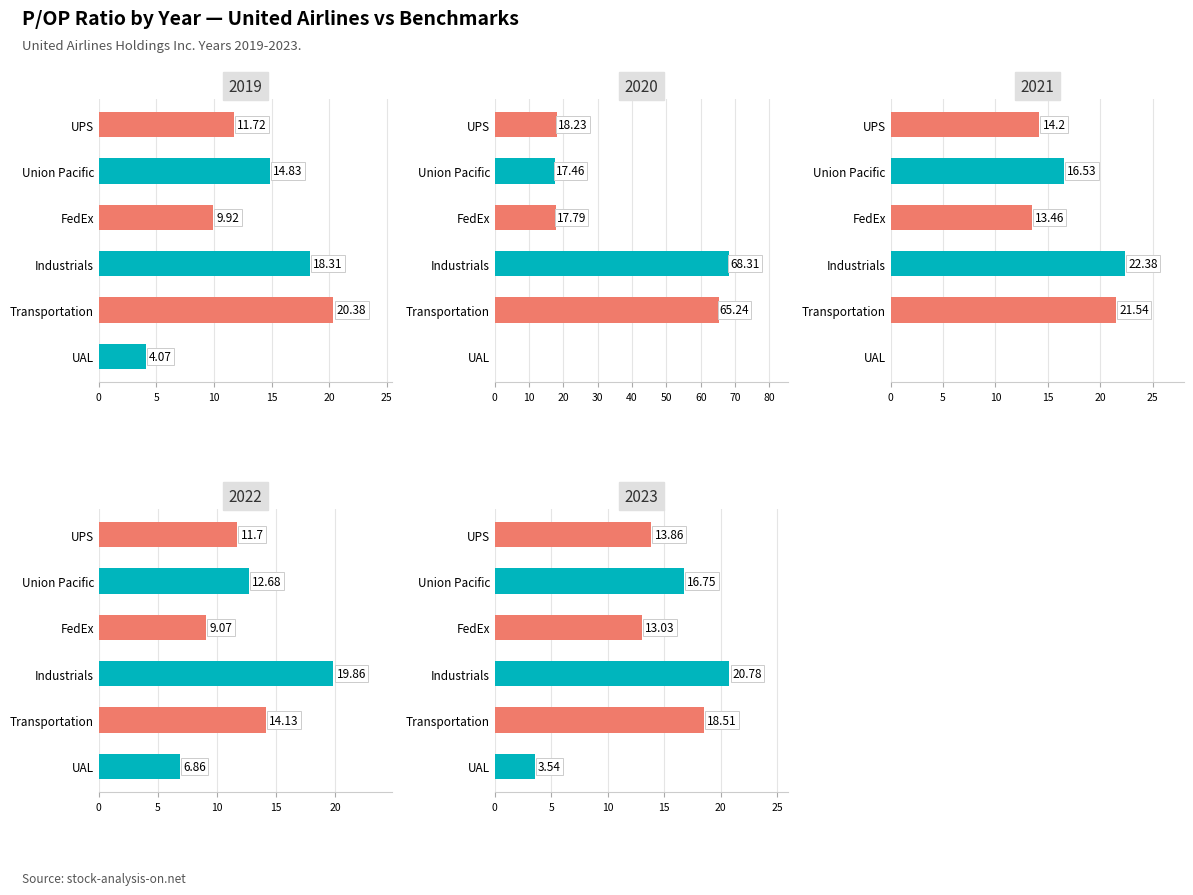

Where does the P/OP Ratio (Industrials) series first go above 20?

1